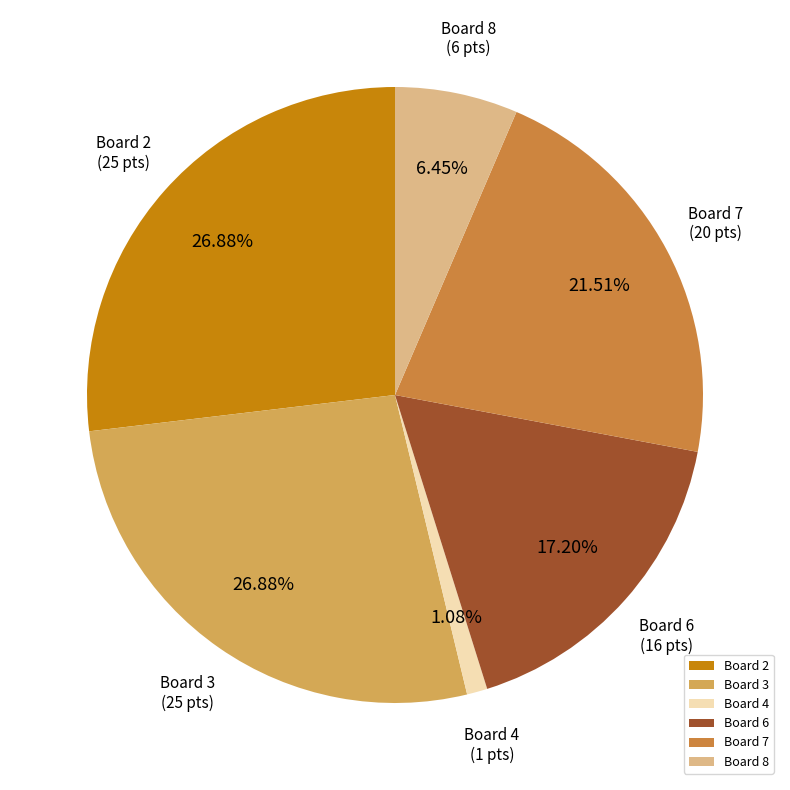

How many segments does this pie chart have?

6